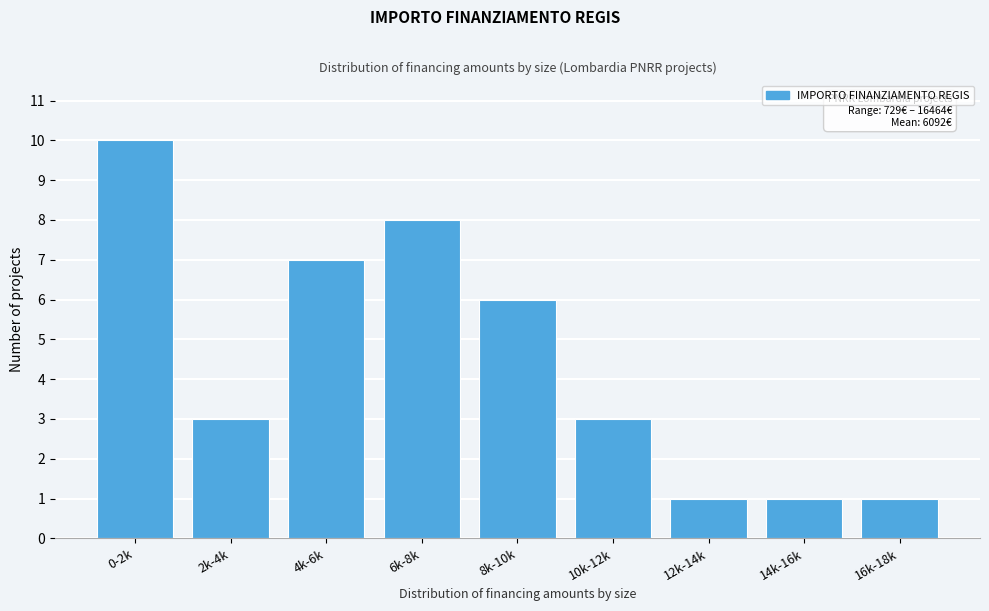

Reading left to right, what are all the values shown in this chart?

10	3	7	8	6	3	1	1	1